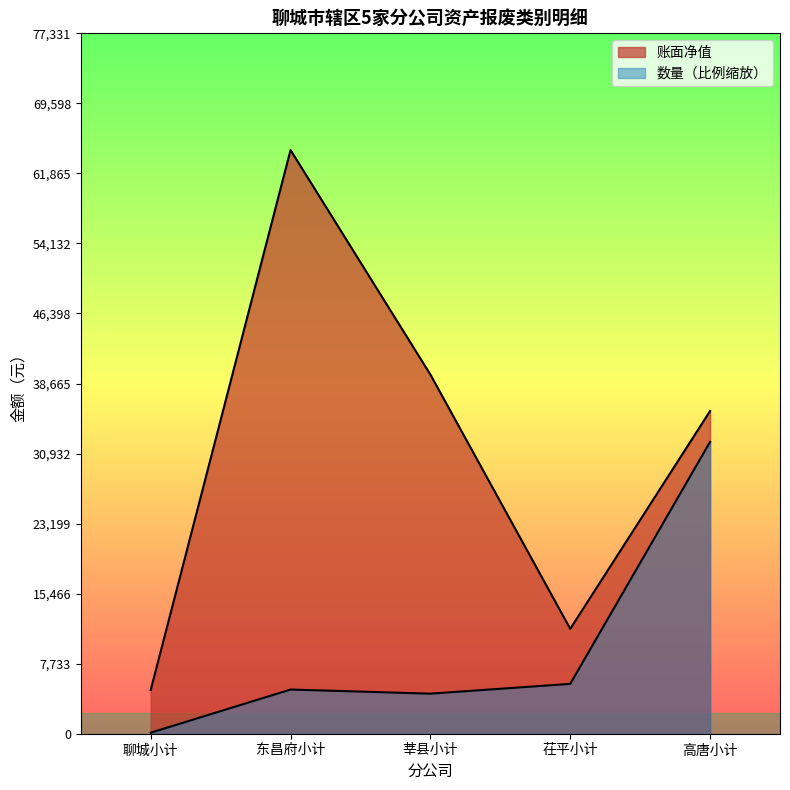

What is the difference between the 账面净值 values at 聊城小计 and 东昌府小计?

59616.3